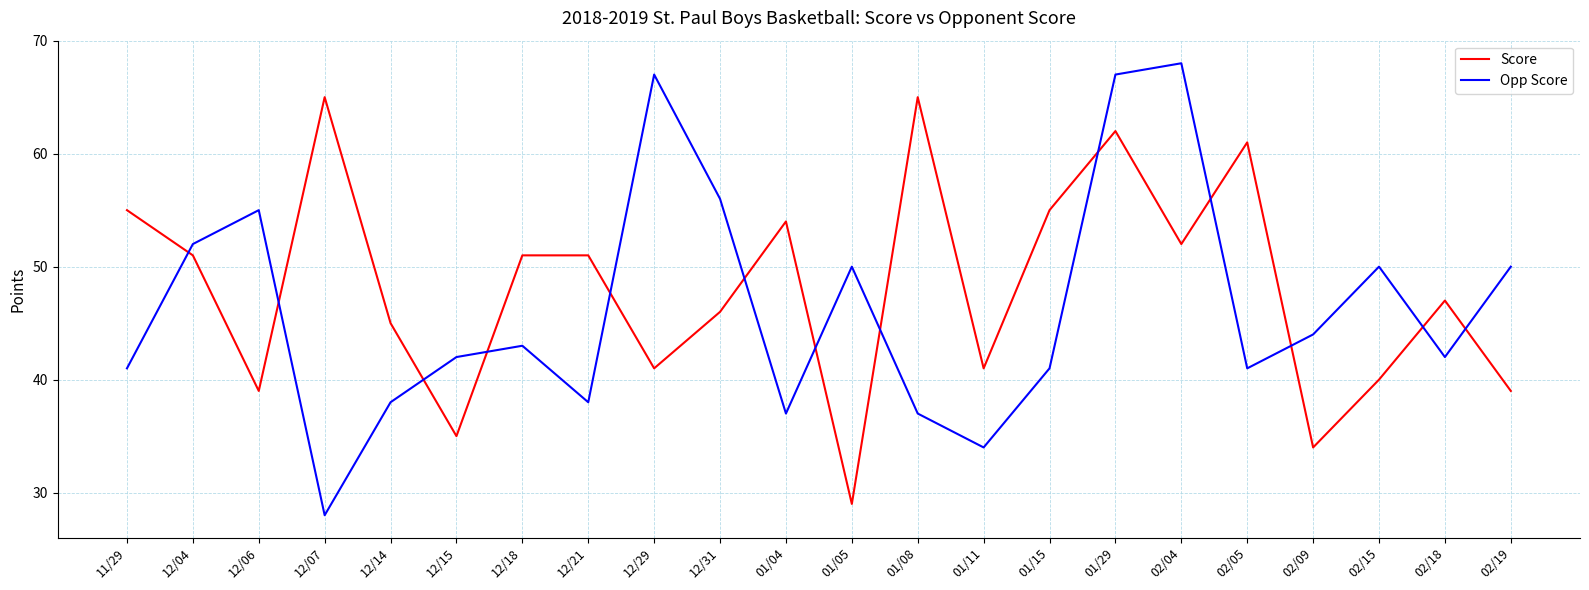

How many intersections are there between Opp Score and Score?

13